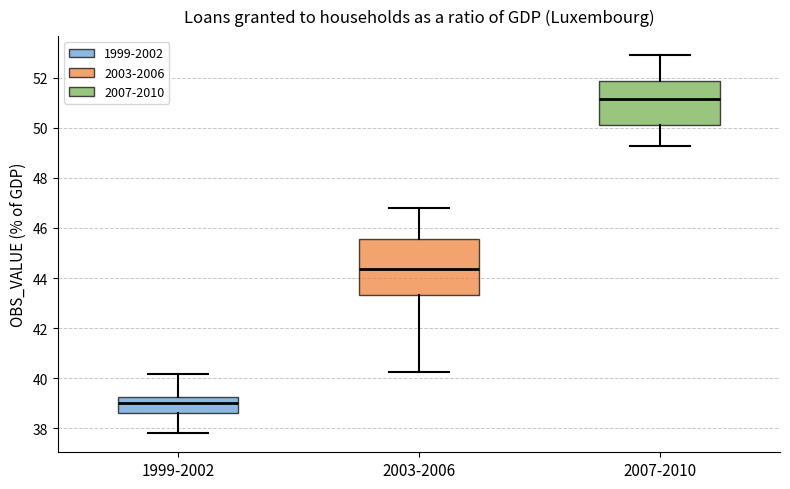

Where is the lower edge of the box for 2003-2006 on the y-axis? The values are not printed on the chart, so give them approximately, as read against the axis.

43.4